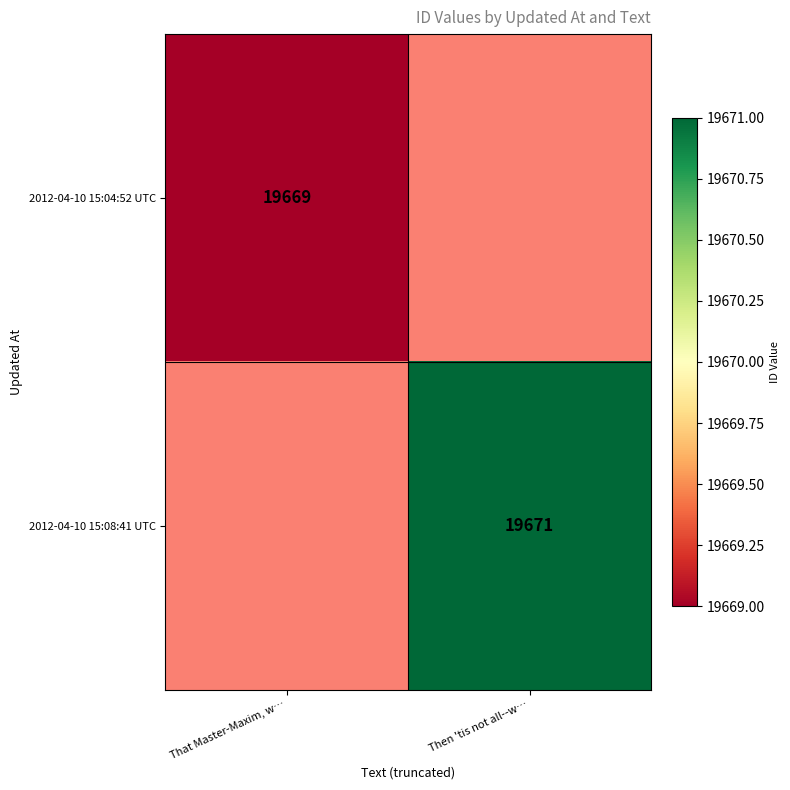

The 2012-04-10 15:08:41 UTC series shows 19671 at Then 'tis not all--w…. True or false?

True